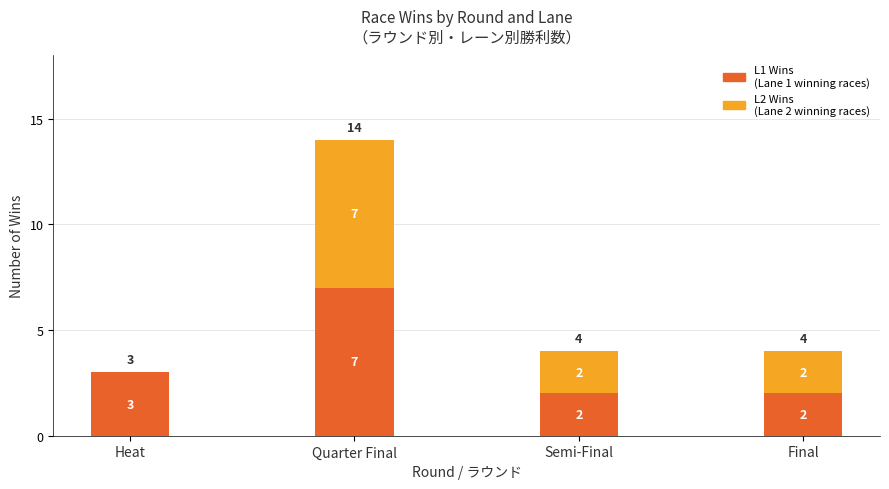

What is the total value across all series at Heat?

3